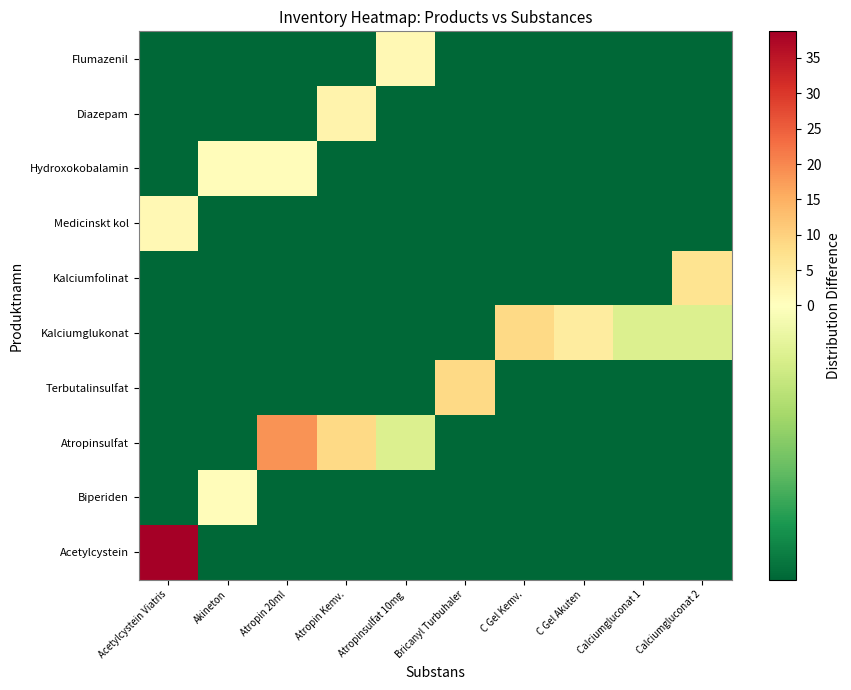

At which category does the chart reach its peak across all series?

Acetylcystein Viatris